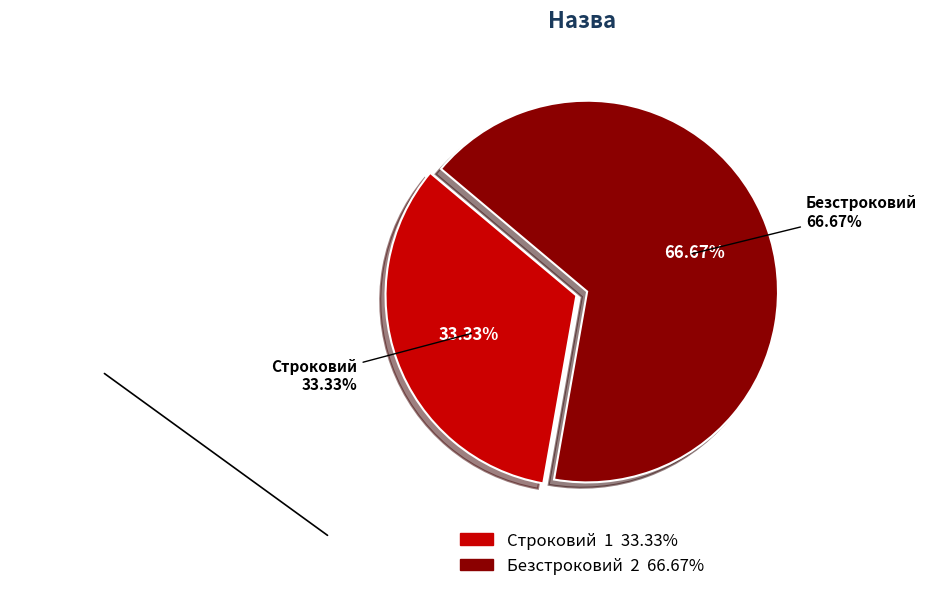

What portion of the pie excludes Строковий?

66.7%